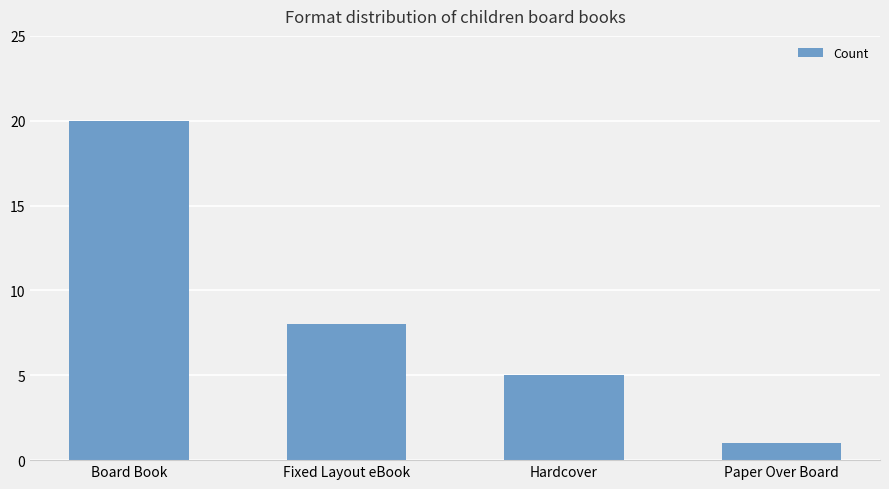

Does the chart contain stacked bars?

No